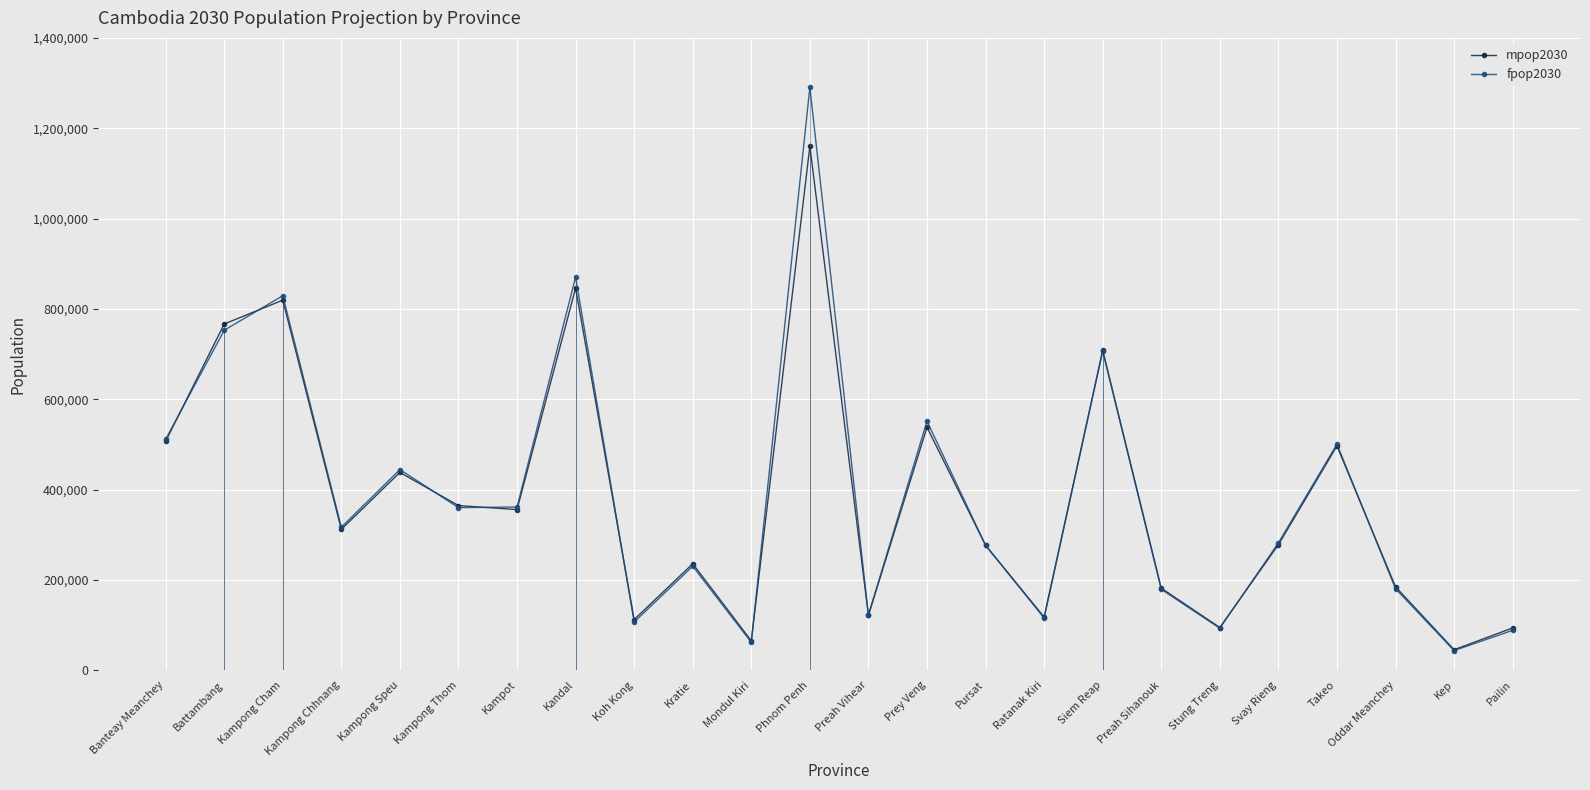

At which category does mpop2030 reach its first local valley?

Kampong Chhnang